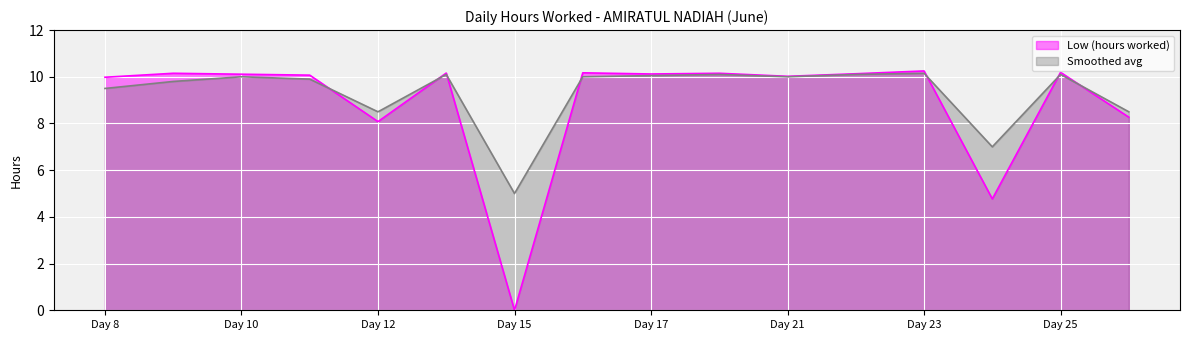

At which label does Low (hours worked) reach its peak?

Day 23